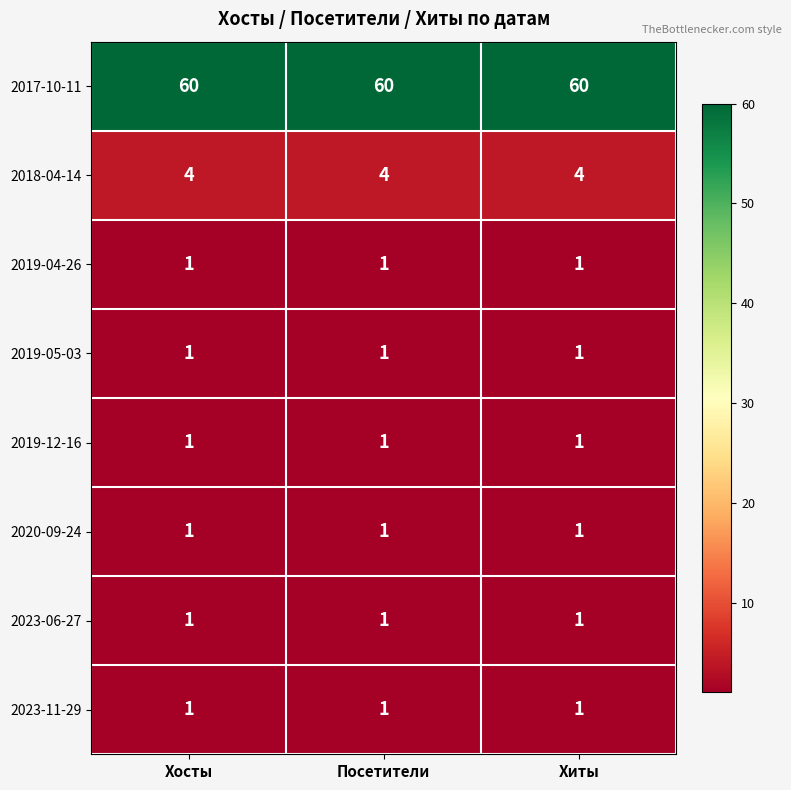

The value of 2018-04-14 at Хосты is 1. True or false?

False